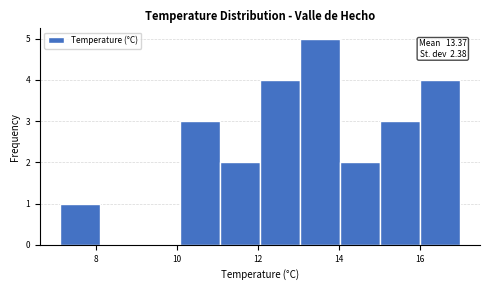

Which range on the x-axis has the tallest bar?

13.0 to 14.0